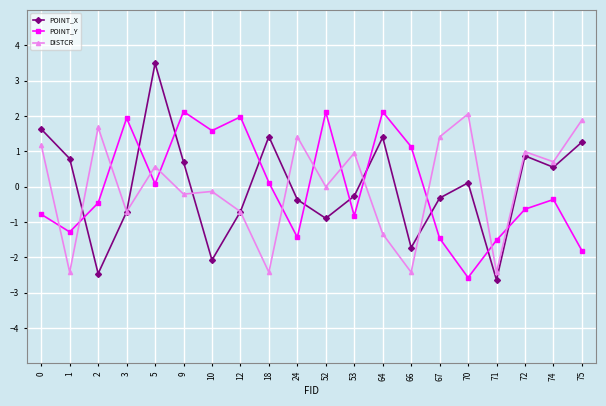

How many intersections are there between DISTCR and POINT_Y?

12